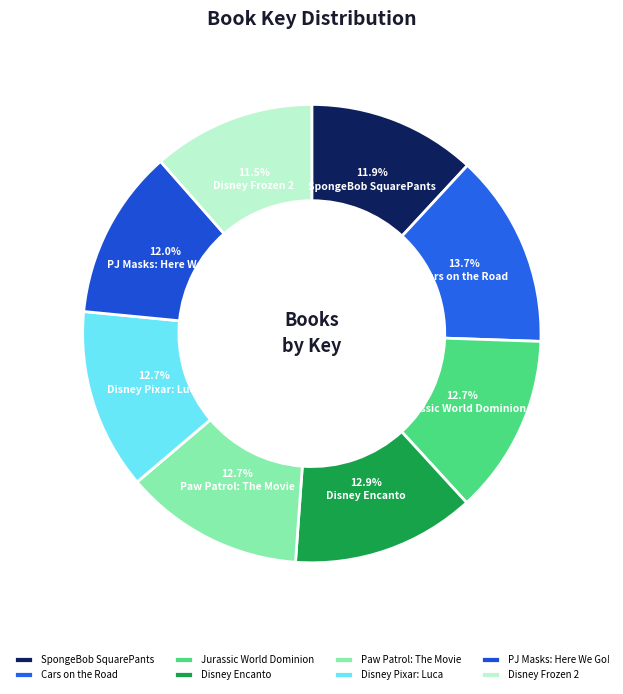

Approximately how many times larger is the value at SpongeBob SquarePants compared to Paw Patrol: The Movie?

0.9